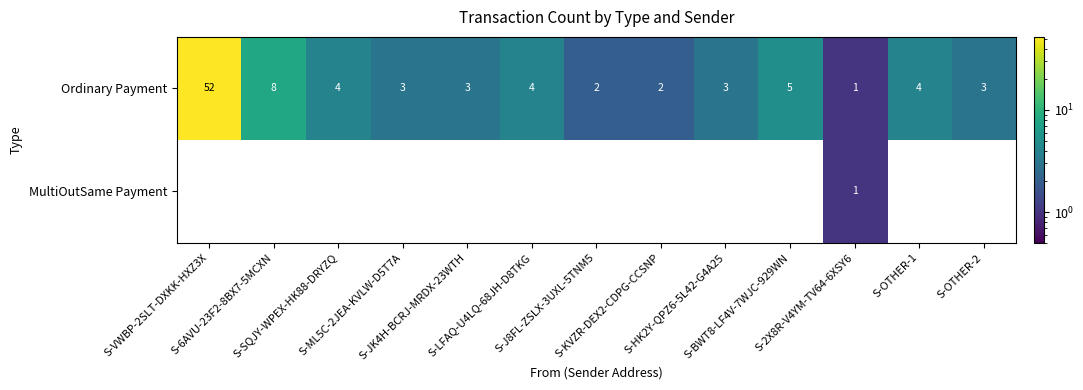

Rank the series at S-LFAQ-U4LQ-68JH-D8TKG from lowest to highest value.

MultiOutSame Payment, Ordinary Payment